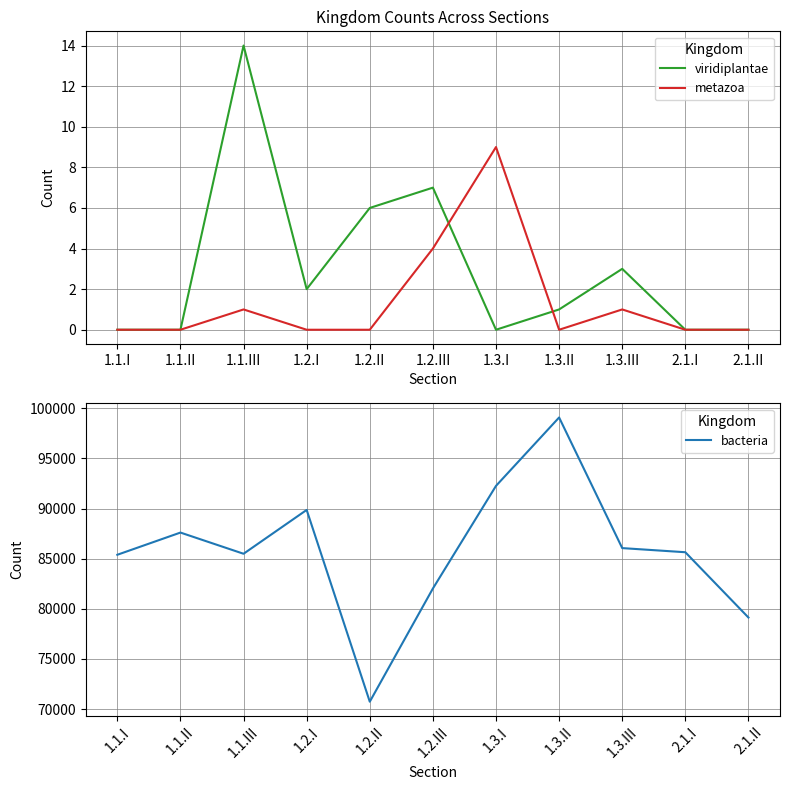

What is the sum of all viridiplantae values?

33